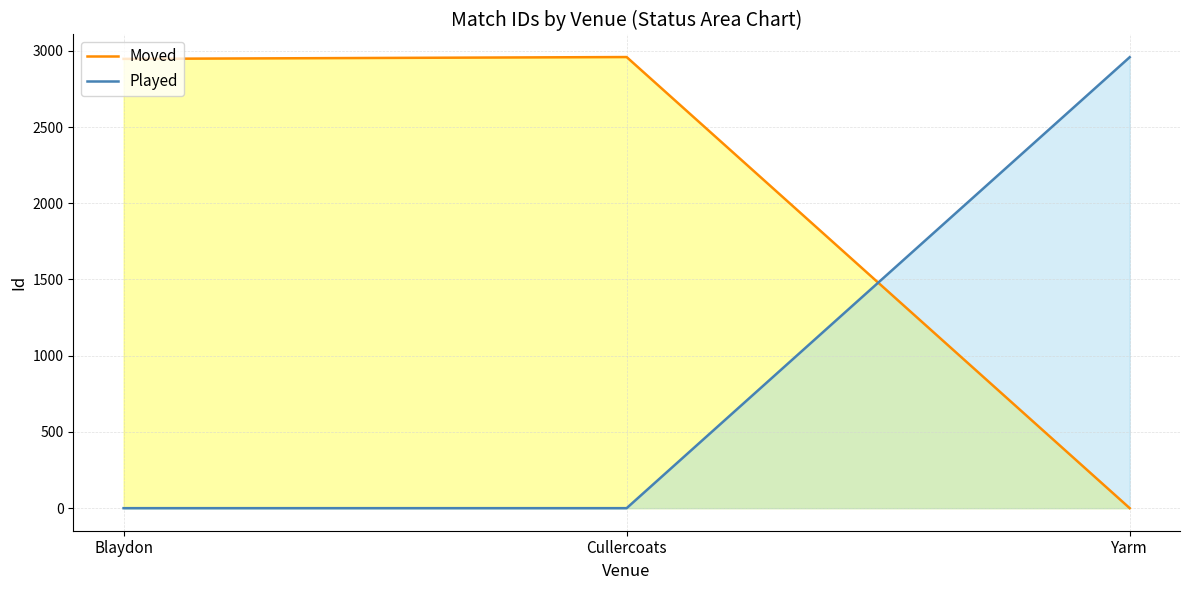

At which label is Played closest to 1479?

Blaydon